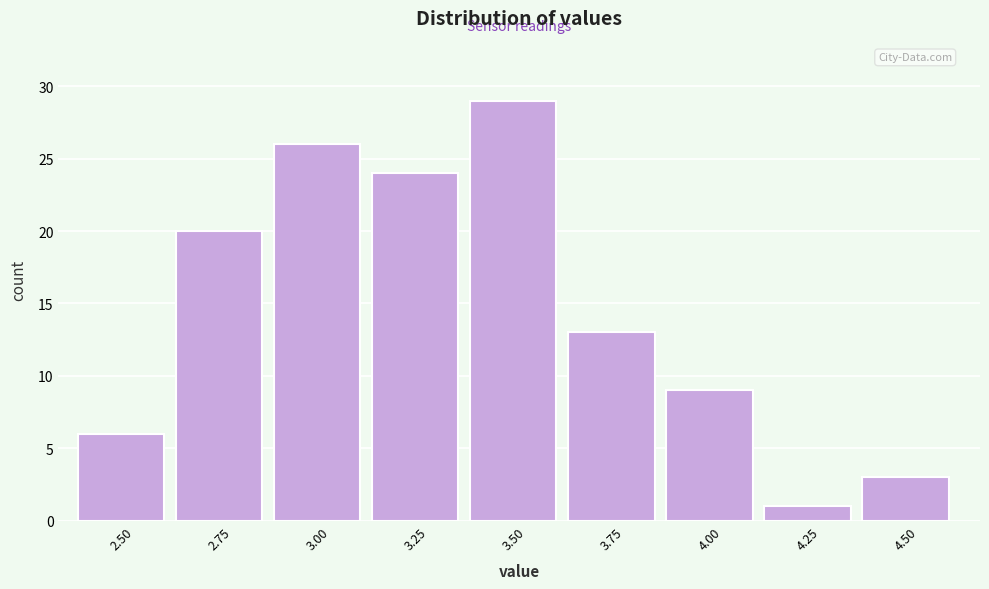

Reading left to right, extract all data points from this chart.

2.50=6	2.75=20	3.00=26	3.25=24	3.50=29	3.75=13	4.00=9	4.25=1	4.50=3